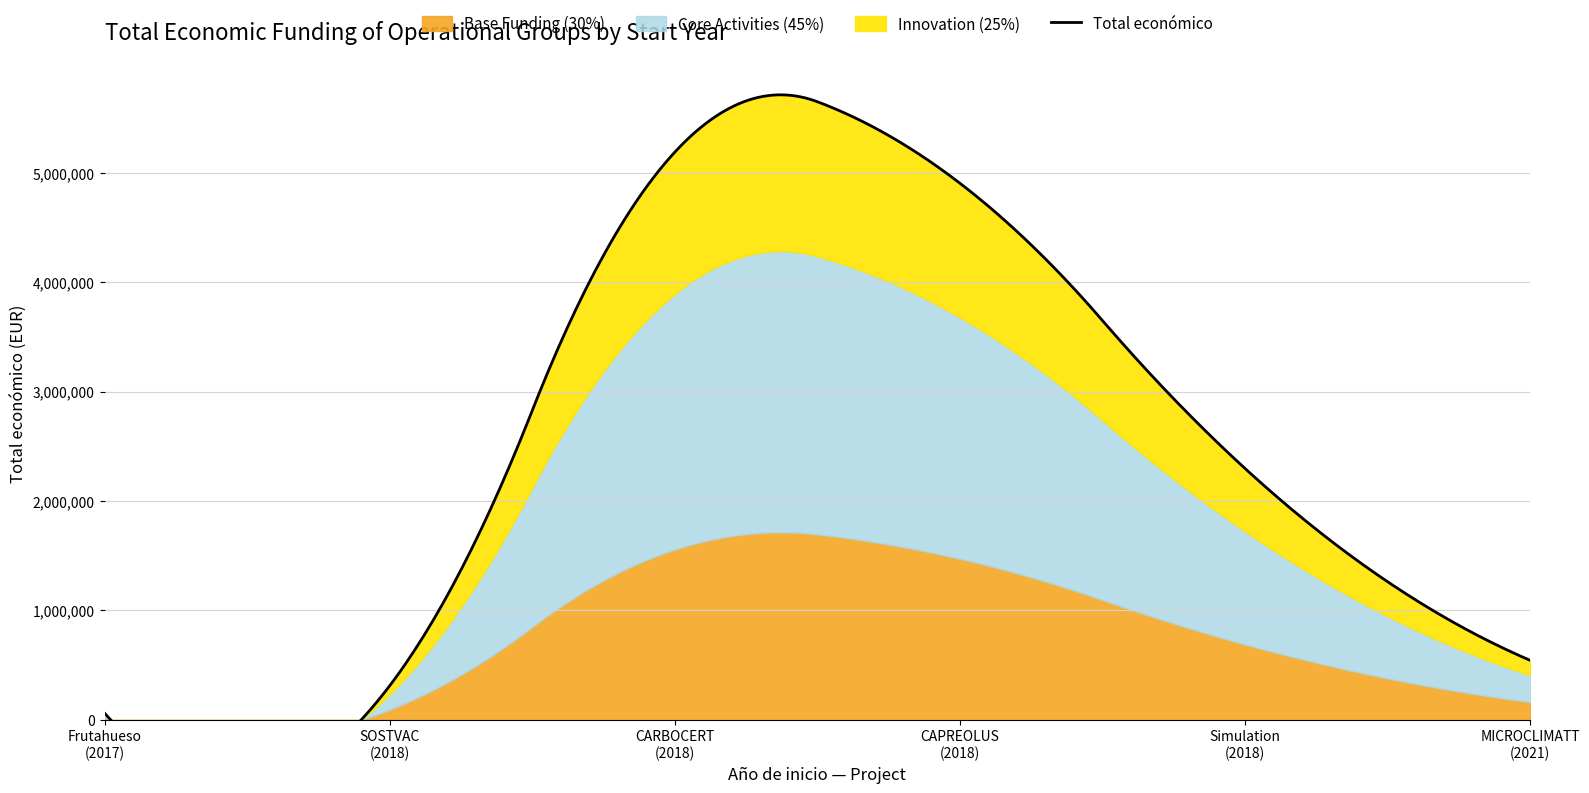

The chart shows a value of 3680566 at 2018. True or false?

False